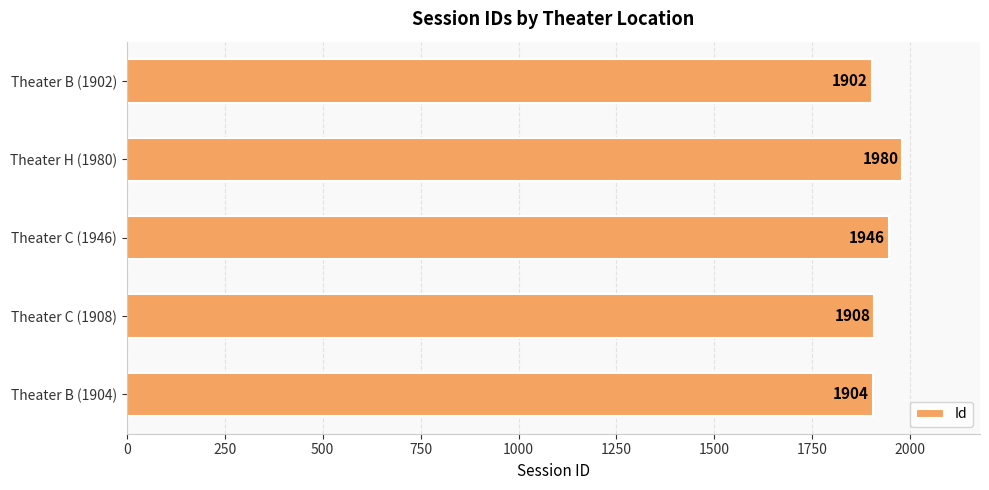

What is the difference between the maximum and minimum values?

78